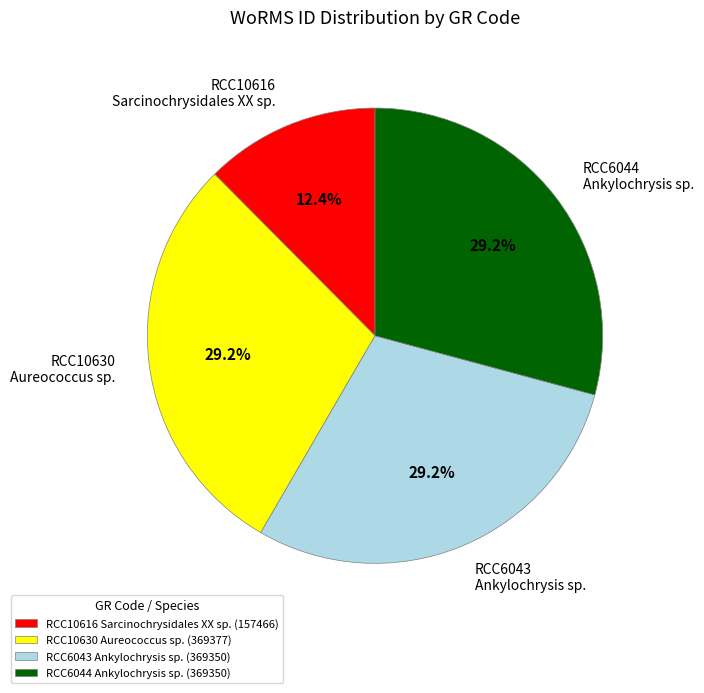

What is the ratio of the value at RCC6043 Ankylochrysis sp. to the value at RCC10630 Aureococcus sp.?

1.0